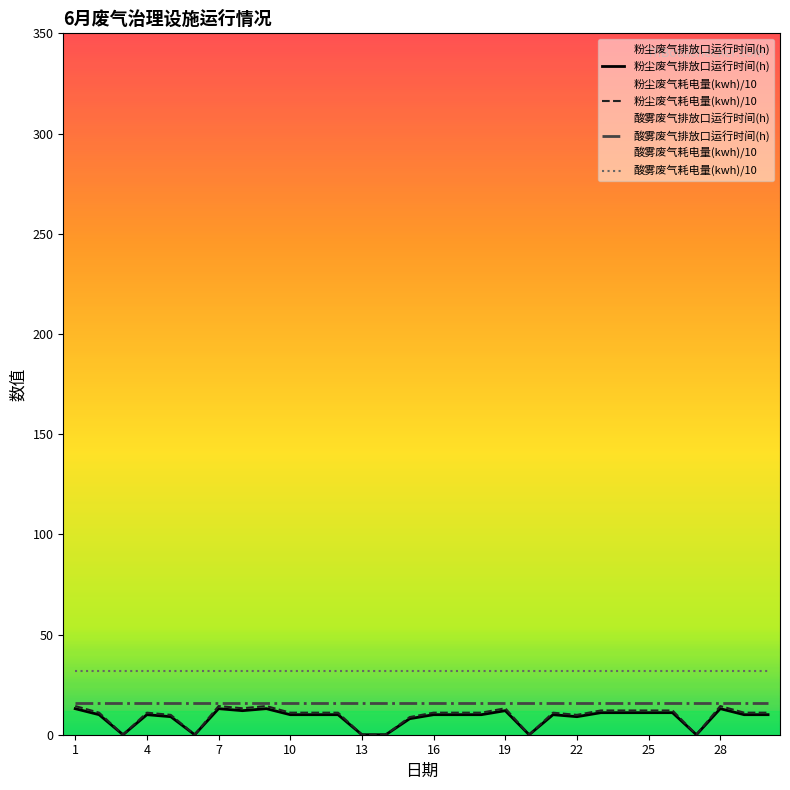

At 1, list the series in order from smallest to largest.

粉尘废气排放口运行时间(h), 粉尘废气耗电量(kwh)/10, 酸雾废气排放口运行时间(h), 酸雾废气耗电量(kwh)/10